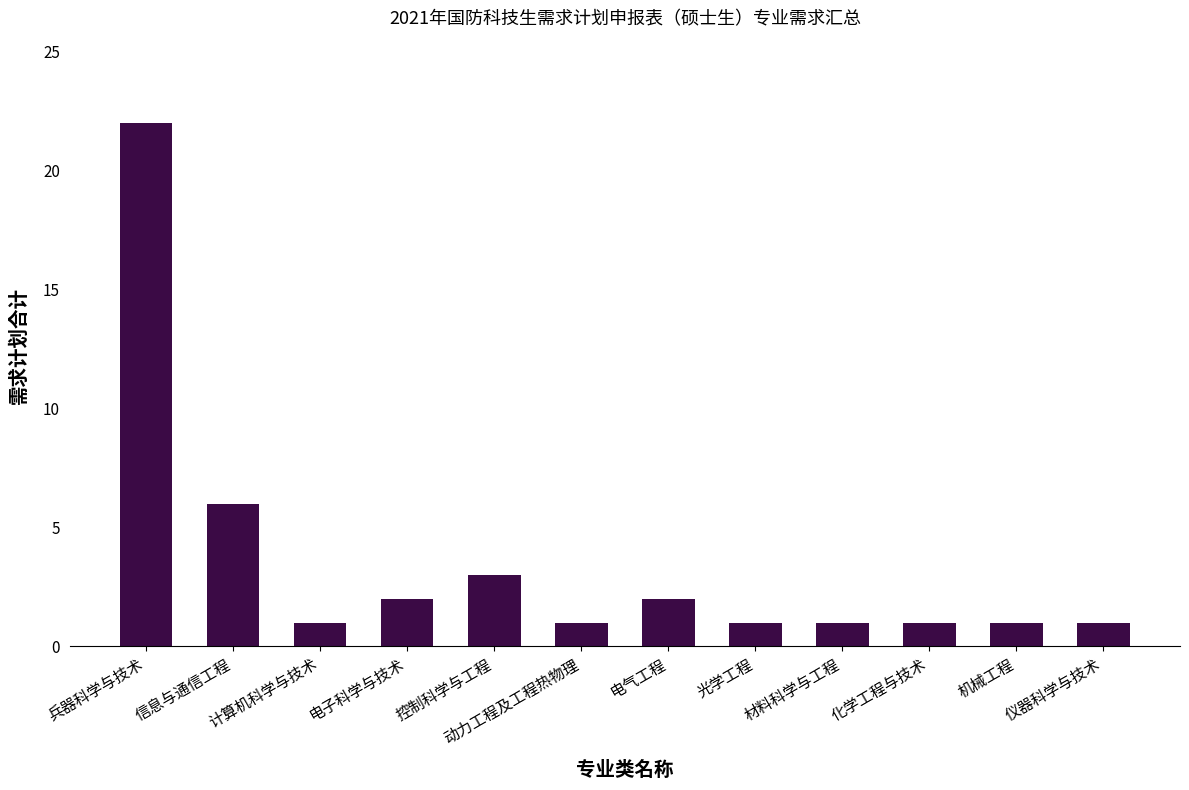

Reading left to right, list all the values displayed in this chart.

22	6	1	2	3	1	2	1	1	1	1	1